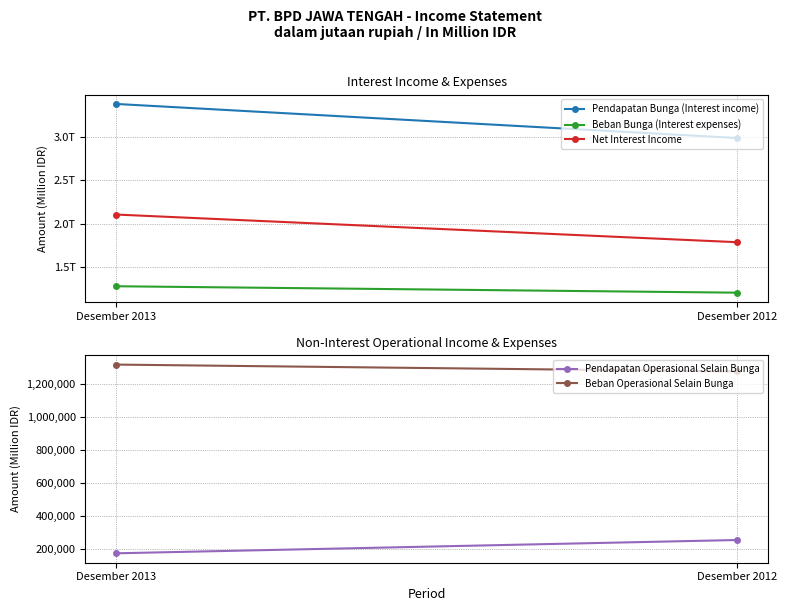

At which category is the sum across all series the highest?

Desember 2013